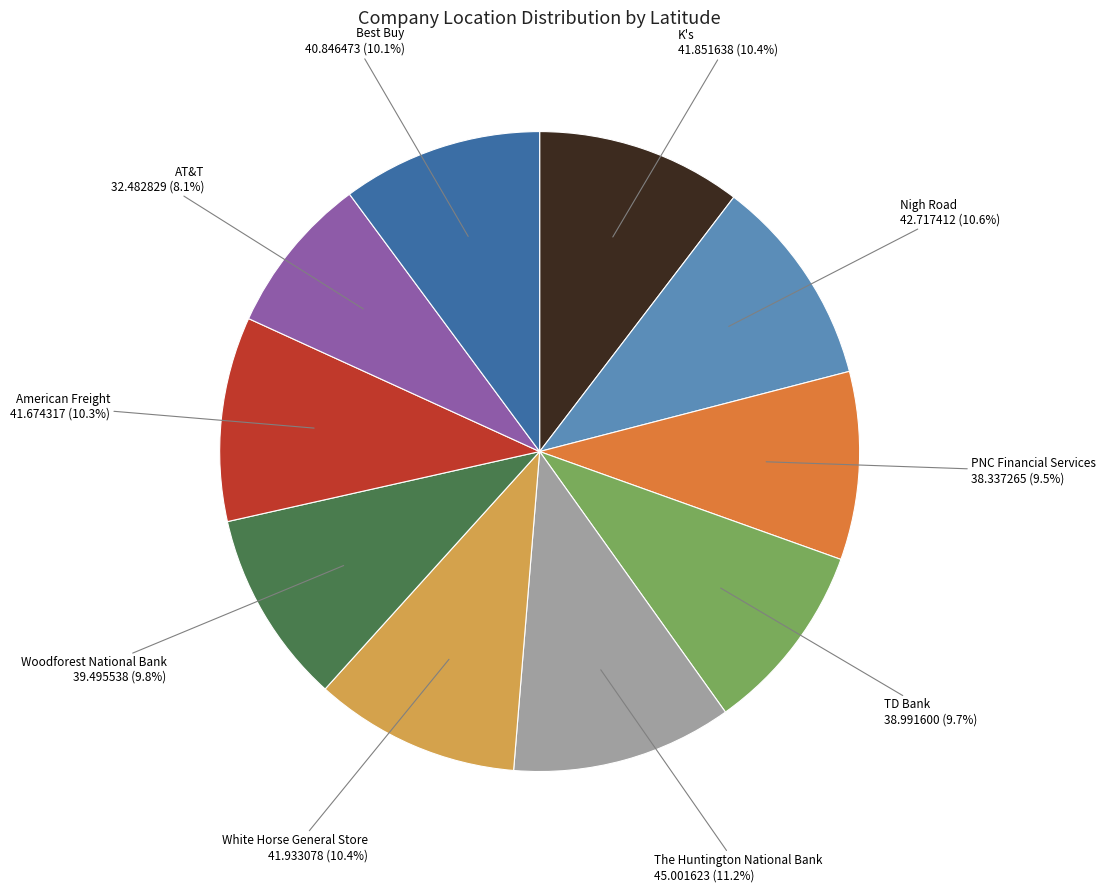

Is there any slice that represents more than half of the pie?

No